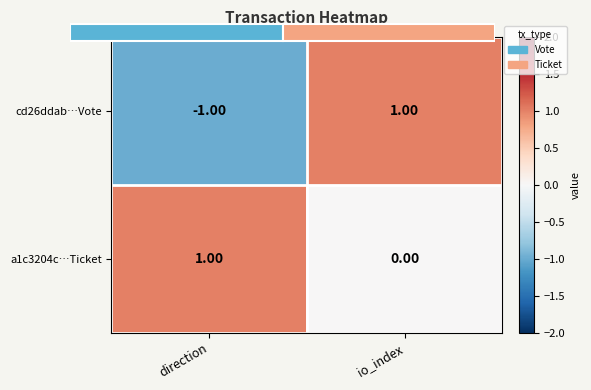

Is it true that a1c3204c…Ticket equals 0 at io_index?

True